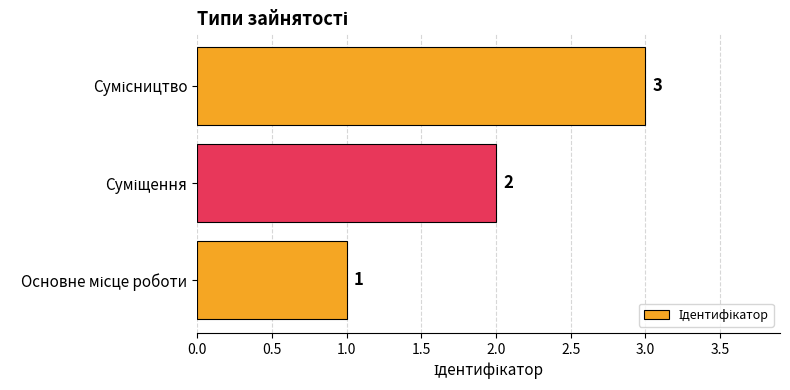

What is the maximum value shown in the chart?

3